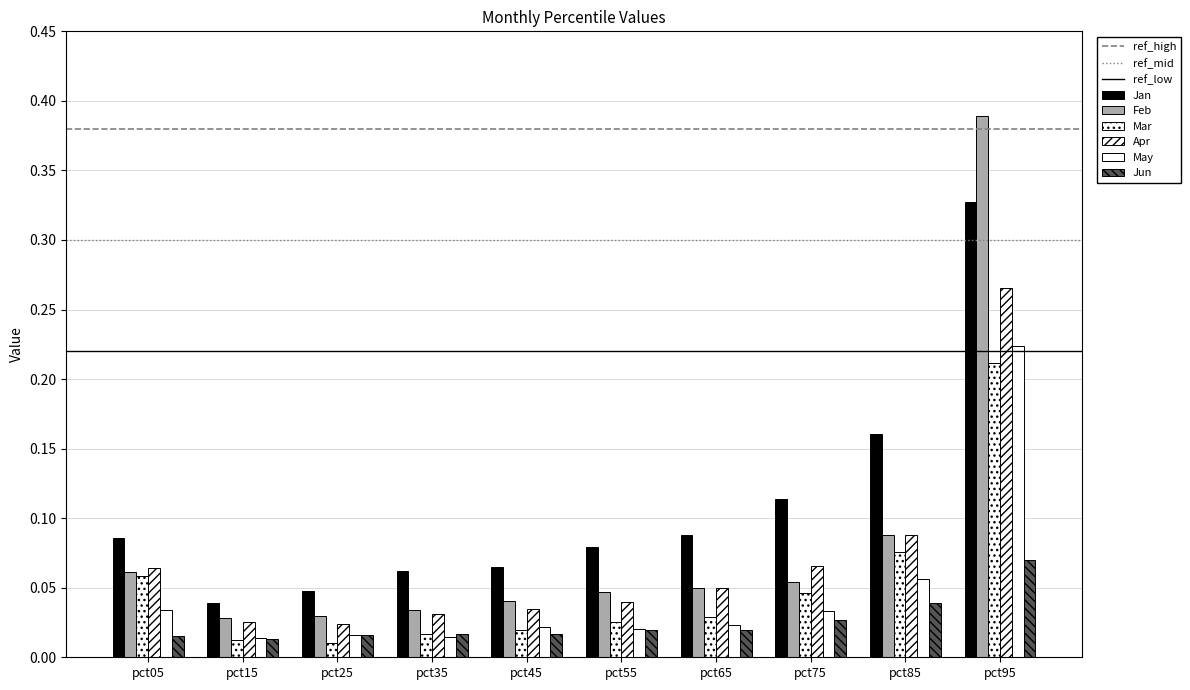

The value of Apr at pct15 is 0.0. True or false?

True